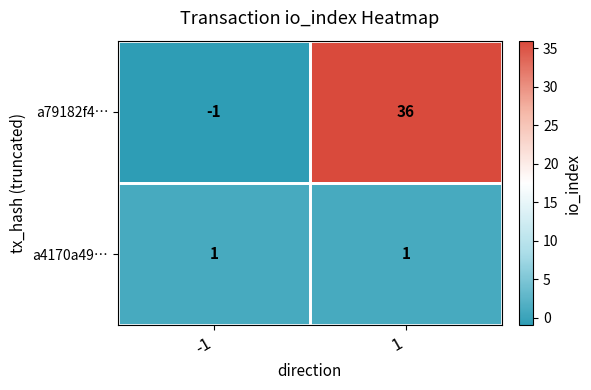

What is the highest value of the a79182f4… series?

36